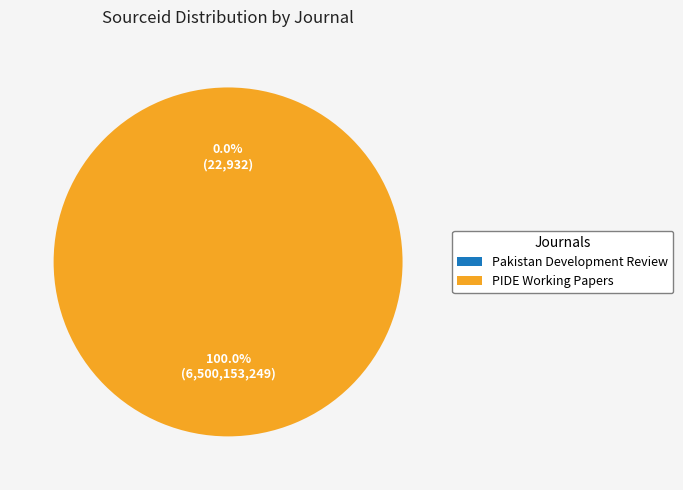

Is it true that PIDE Working Papers is 100% of the pie?

True